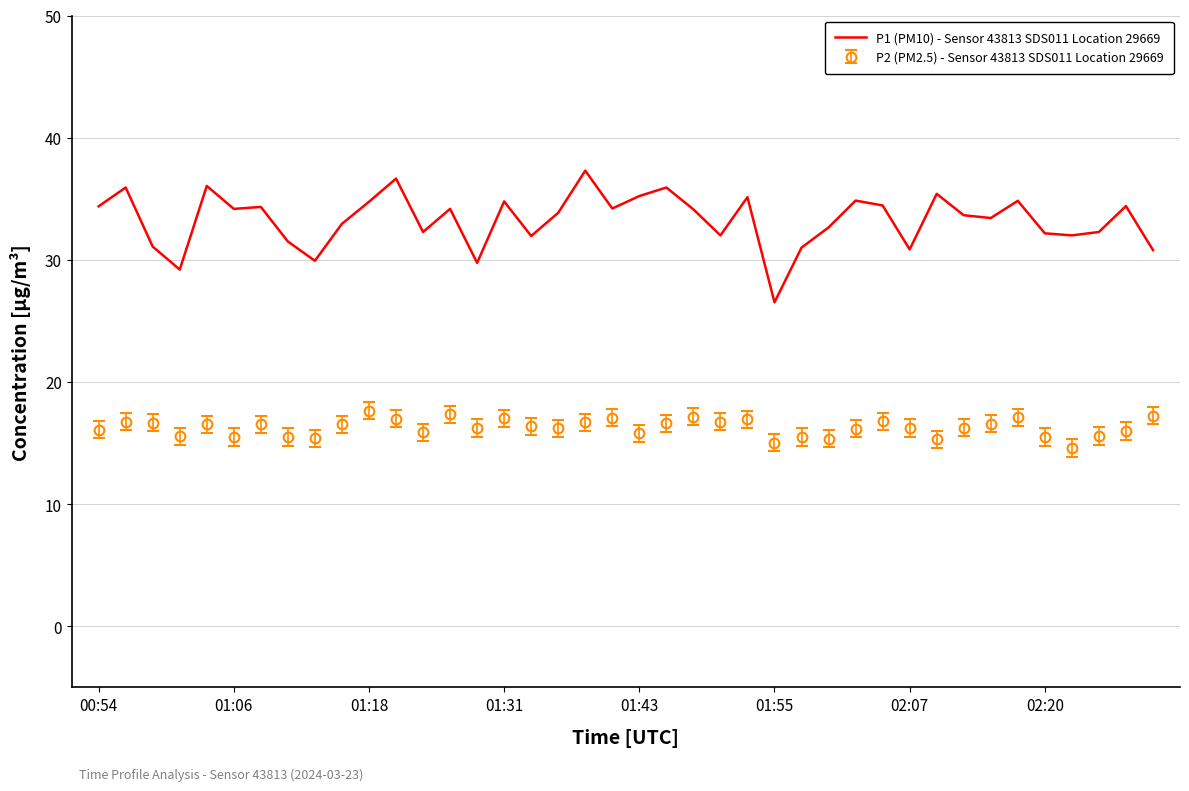

What is the maximum value shown in the chart?

37.3